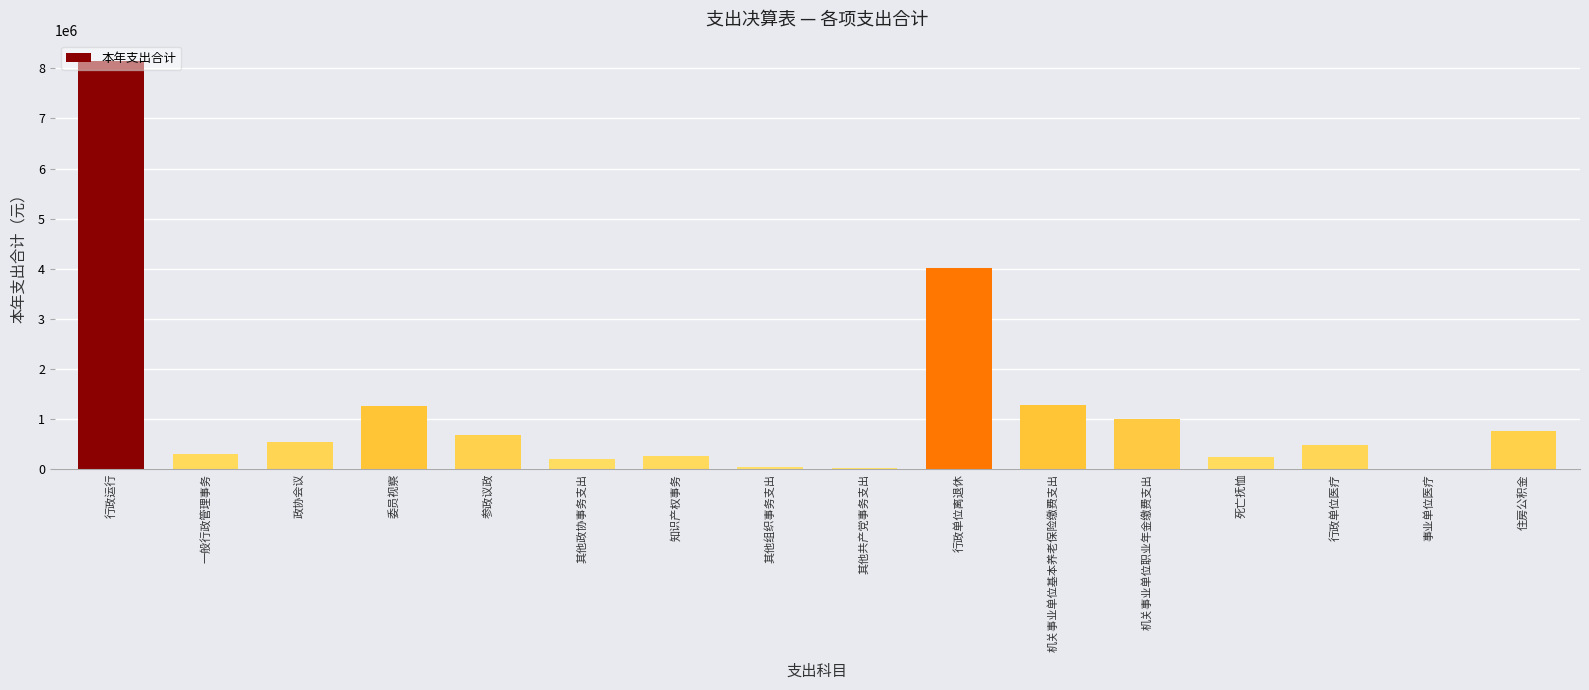

The chart shows a value of 1897177.1 at 行政单位离退休. True or false?

False